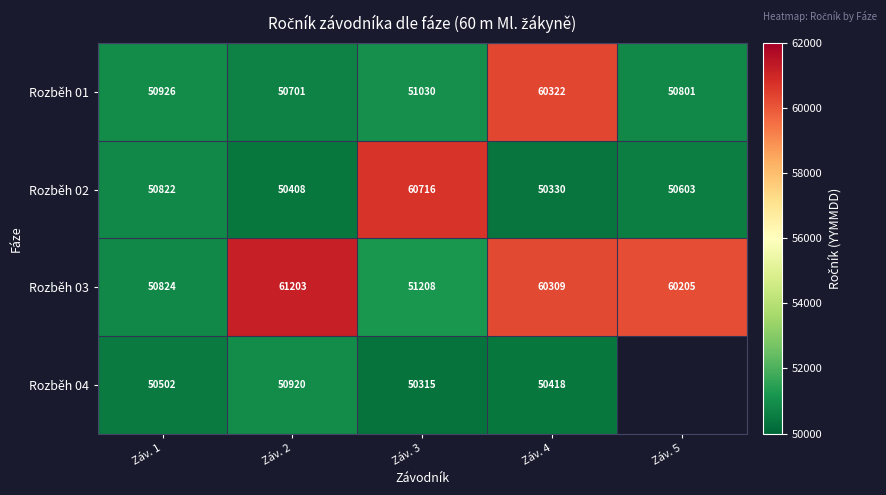

Is it true that Rozběh 02 equals 86740.2 at Záv. 2?

False